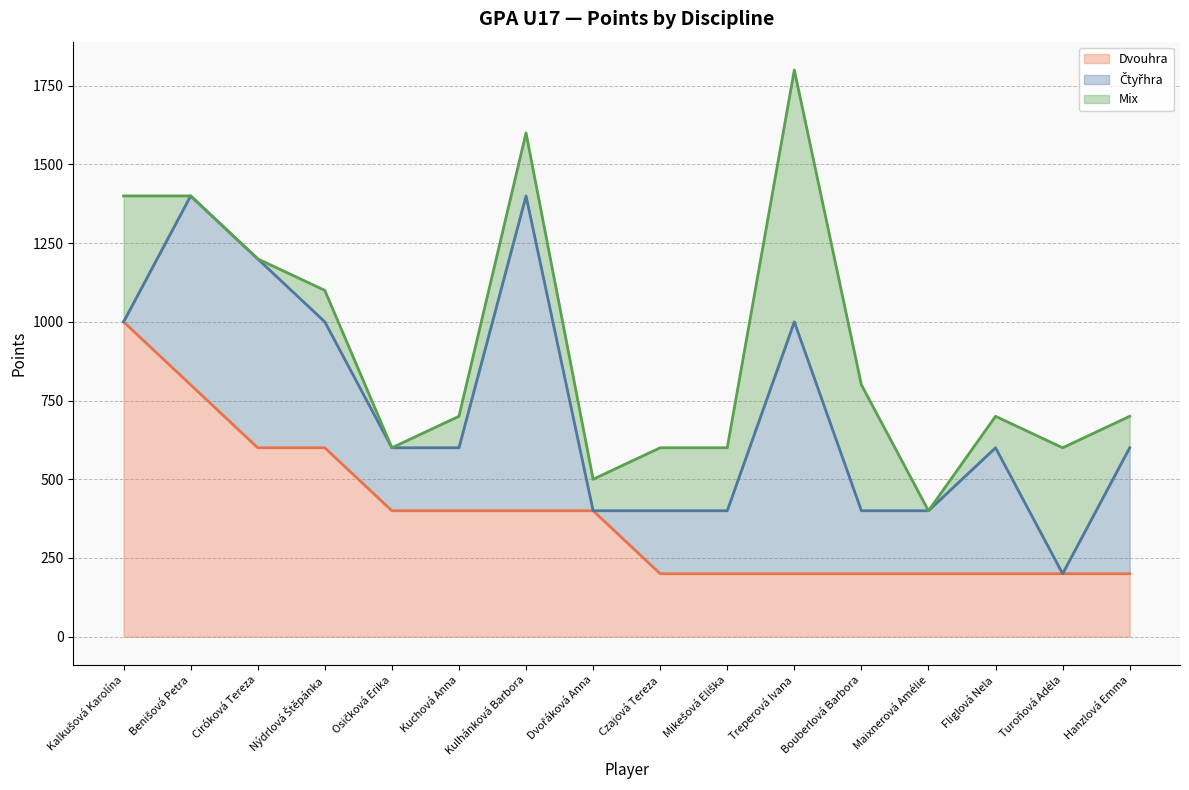

Reading left to right, extract all data points from this chart.

Dvouhra: Kalkušová Karolína=1000	Benišová Petra=800	Ciróková Tereza=600	Nýdrlová Štěpánka=600	Osičková Erika=400	Kuchová Anna=400	Kulhánková Barbora=400	Dvořáková Anna=400	Czajová Tereza=200	Mikešová Eliška=200	Treperová Ivana=200	Bouberlová Barbora=200	Maixnerová Amélie=200	Fliglová Nela=200	Turoňová Adéla=200	Hanzlová Emma=200
Čtyřhra: Kalkušová Karolína=0	Benišová Petra=600	Ciróková Tereza=600	Nýdrlová Štěpánka=400	Osičková Erika=200	Kuchová Anna=200	Kulhánková Barbora=1000	Dvořáková Anna=0	Czajová Tereza=200	Mikešová Eliška=200	Treperová Ivana=800	Bouberlová Barbora=200	Maixnerová Amélie=200	Fliglová Nela=400	Turoňová Adéla=0	Hanzlová Emma=400
Mix: Kalkušová Karolína=400	Benišová Petra=0	Ciróková Tereza=0	Nýdrlová Štěpánka=100	Osičková Erika=0	Kuchová Anna=100	Kulhánková Barbora=200	Dvořáková Anna=100	Czajová Tereza=200	Mikešová Eliška=200	Treperová Ivana=800	Bouberlová Barbora=400	Maixnerová Amélie=0	Fliglová Nela=100	Turoňová Adéla=400	Hanzlová Emma=100